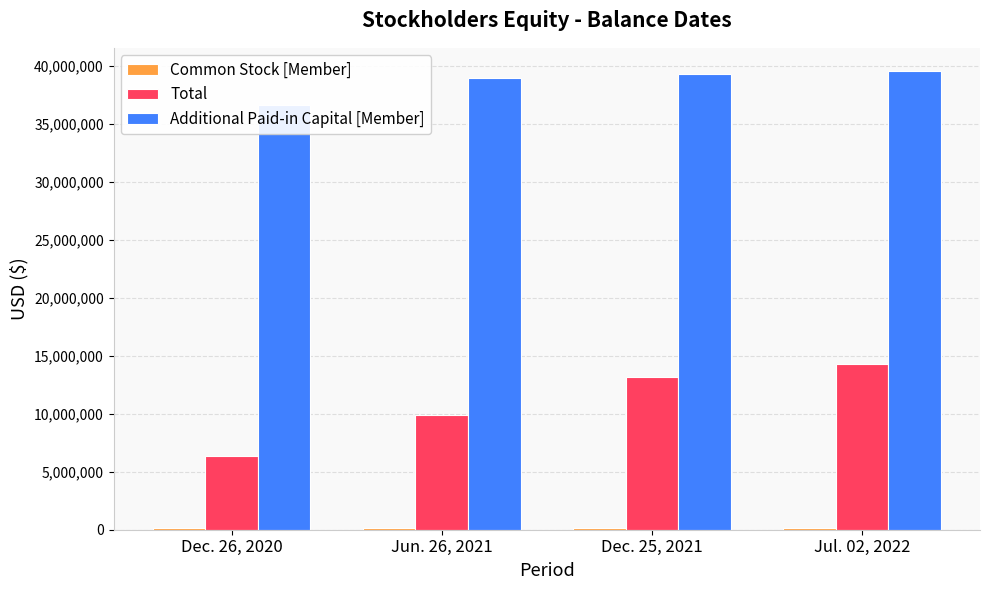

At Jul. 02, 2022, list the series in order from smallest to largest.

Common Stock [Member], Total, Additional Paid-in Capital [Member]